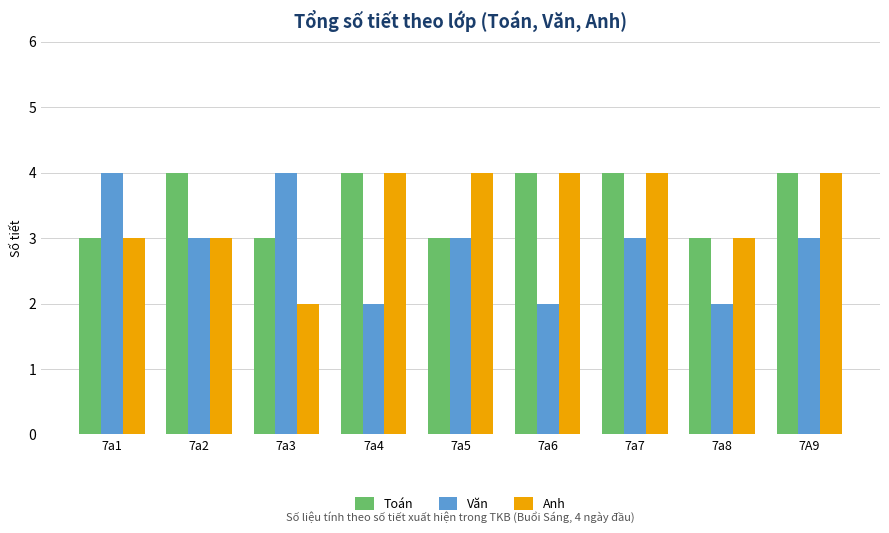

Reading right to left, what are all the values shown in this chart?

Toán: 4	3	4	4	3	4	3	4	3
Văn: 3	2	3	2	3	2	4	3	4
Anh: 4	3	4	4	4	4	2	3	3